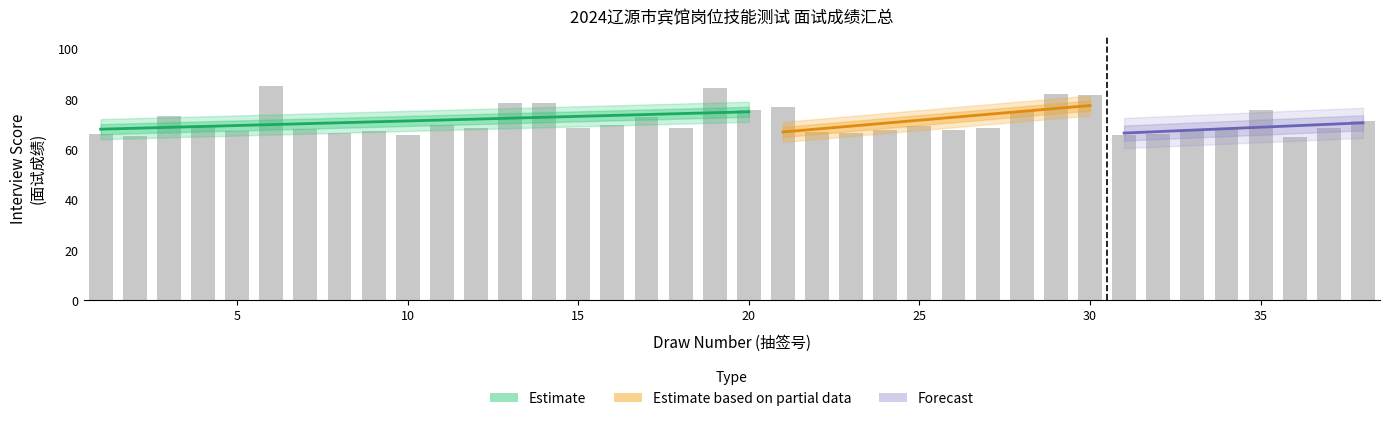

Is it true that draw_number equals 12.0 at 12?

True